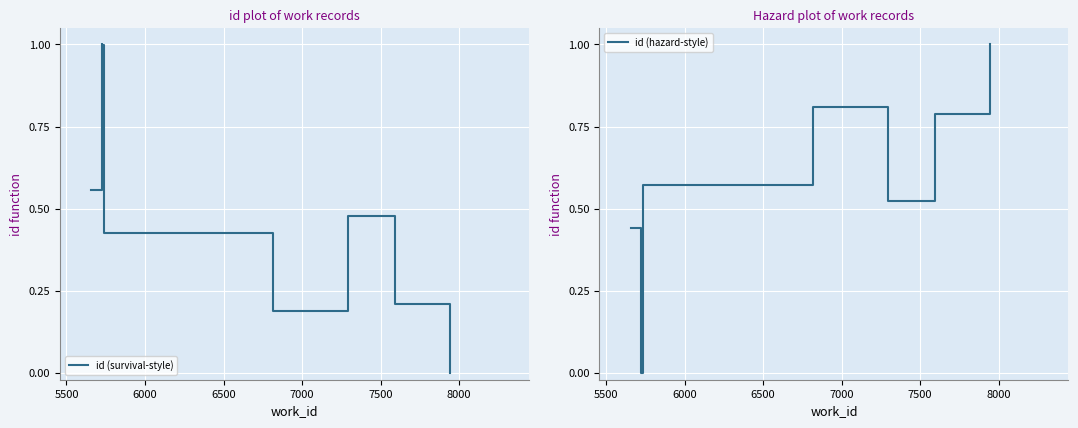

How many times do id (survival-style) and id (hazard-style) cross each other?

1